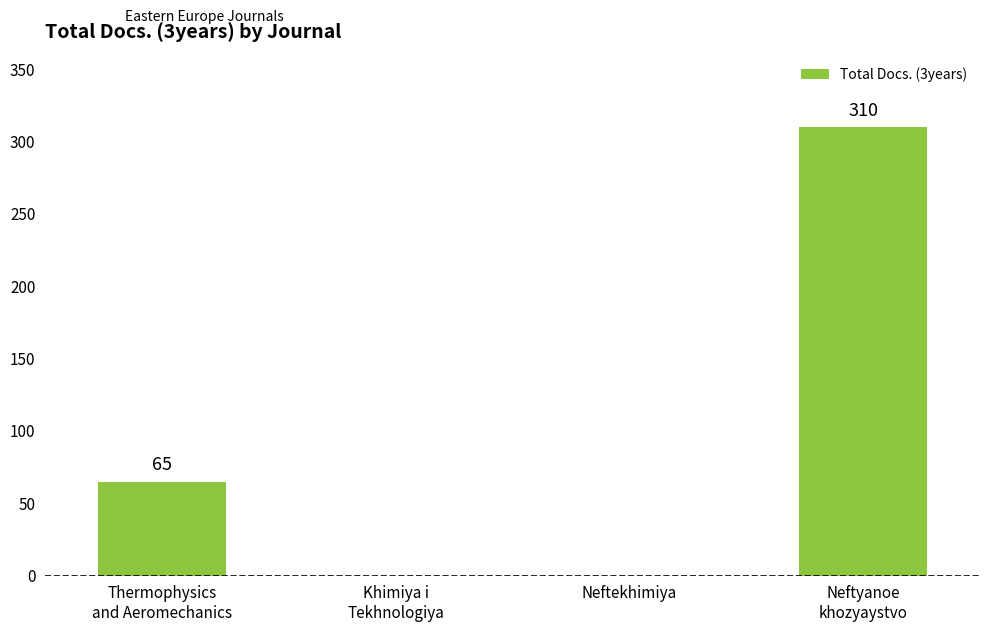

Is it true that the value at Khimiya i
Tekhnologiya is 129?

False